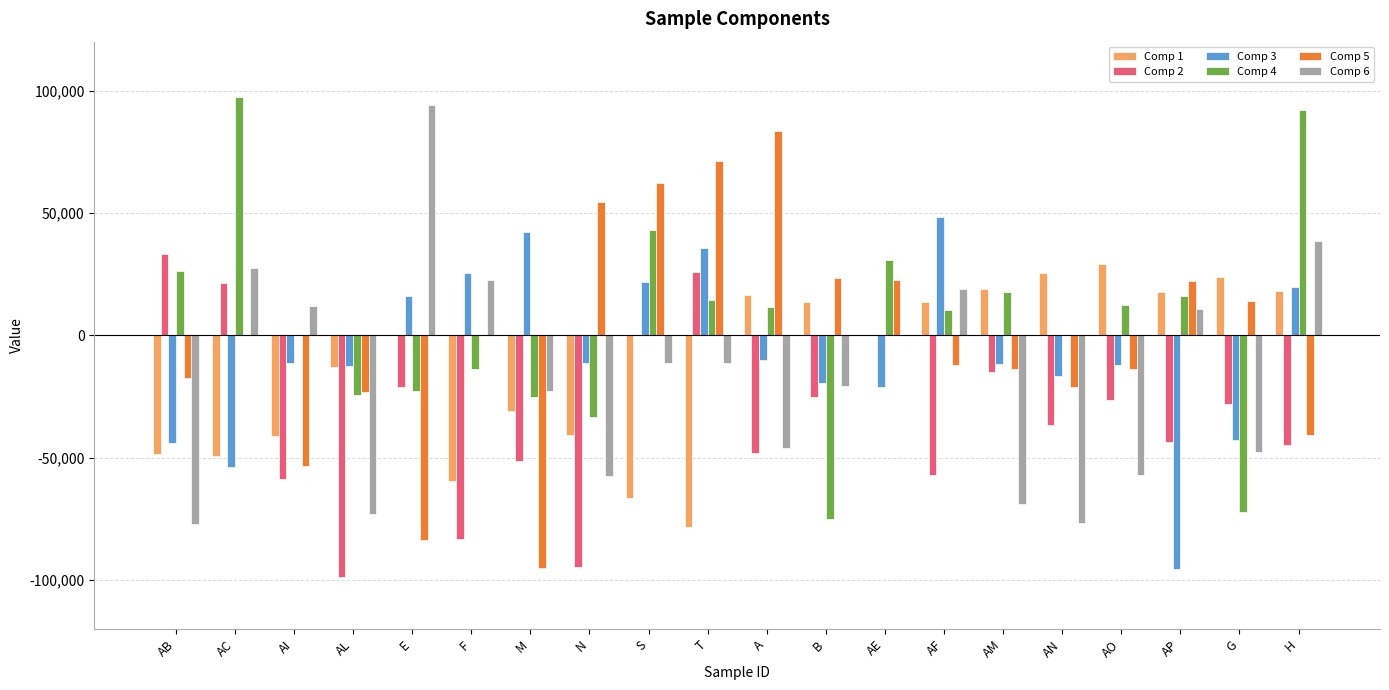

What is the spread (max minus min) of values at F?

108710.0